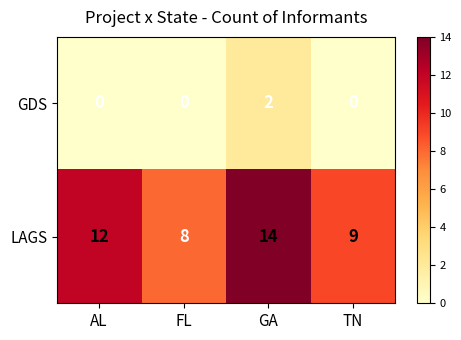

Rank the series at FL from lowest to highest value.

GDS, LAGS